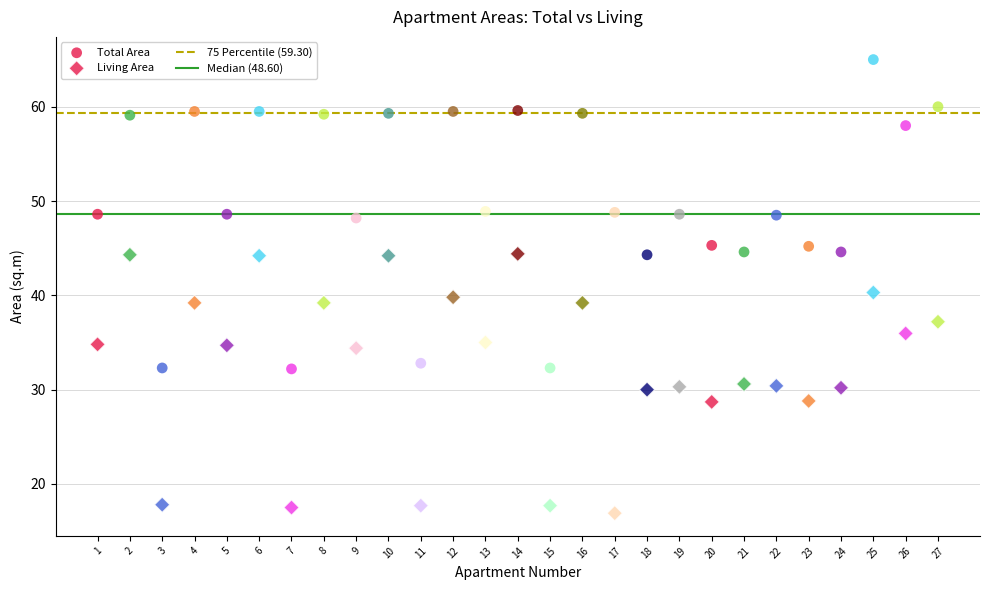

How many data points are displayed?

54